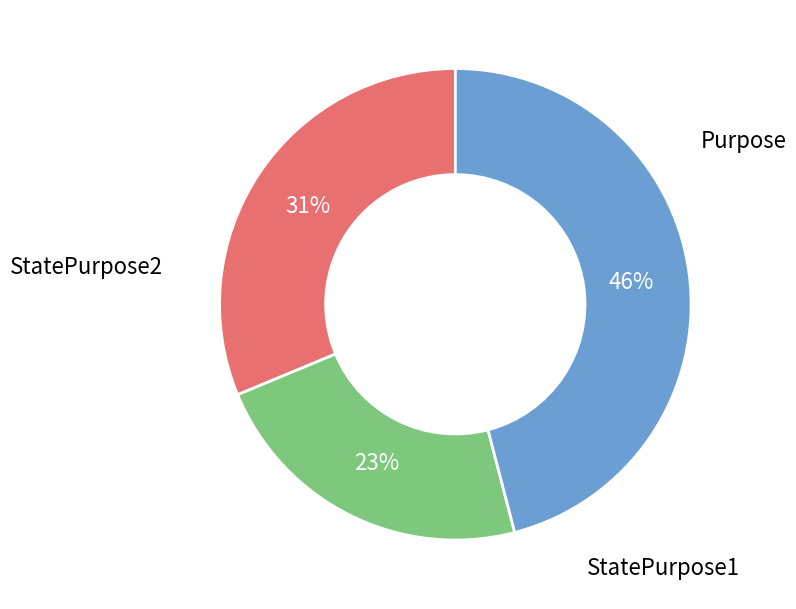

Count the number of slices in the pie.

3